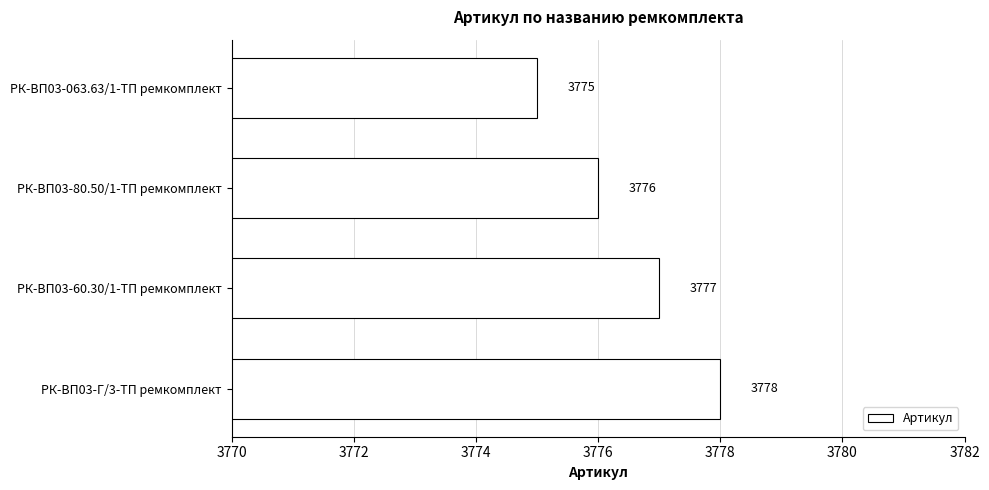

Which category has the lowest value across all series?

РК-ВП03-063.63/1-ТП ремкомплект